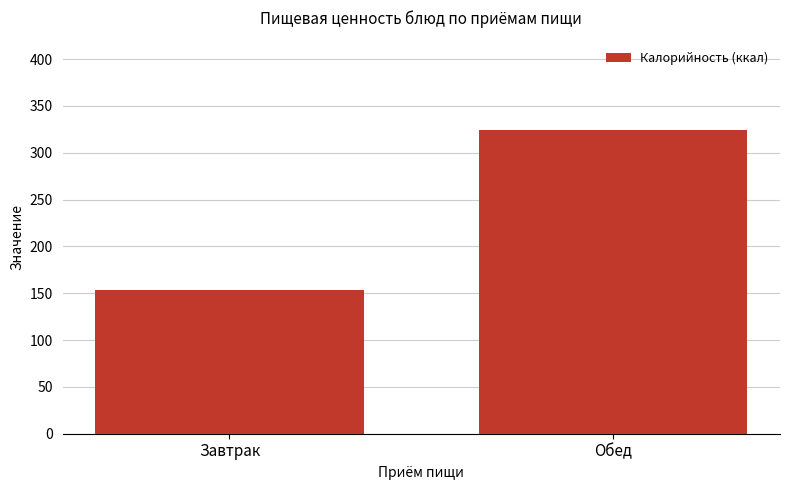

How many data points are less than 324?

1